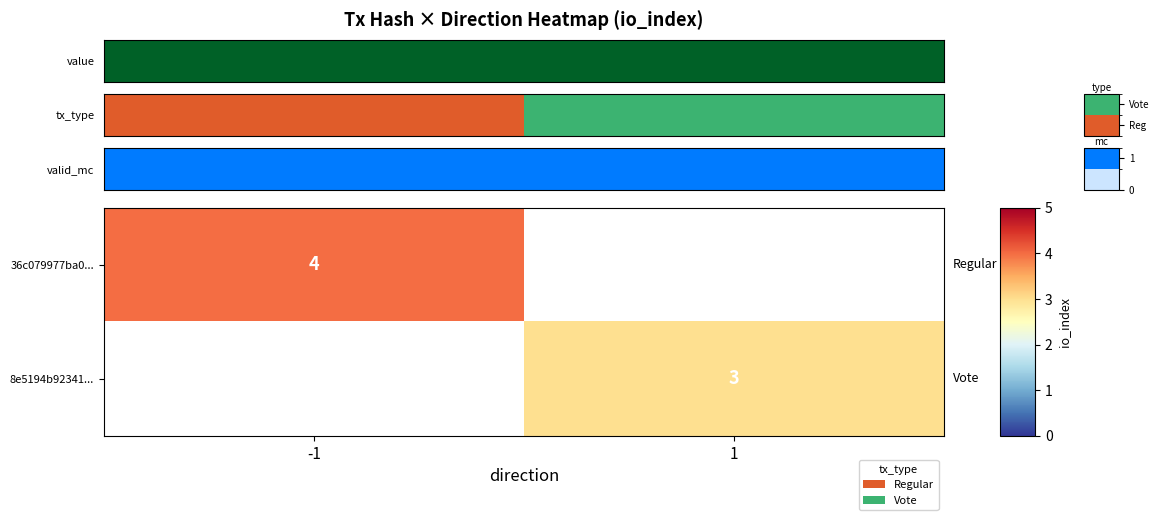

Is the value of 8e5194b92341... at 1 greater than the value of 36c079977ba0... at -1?

No